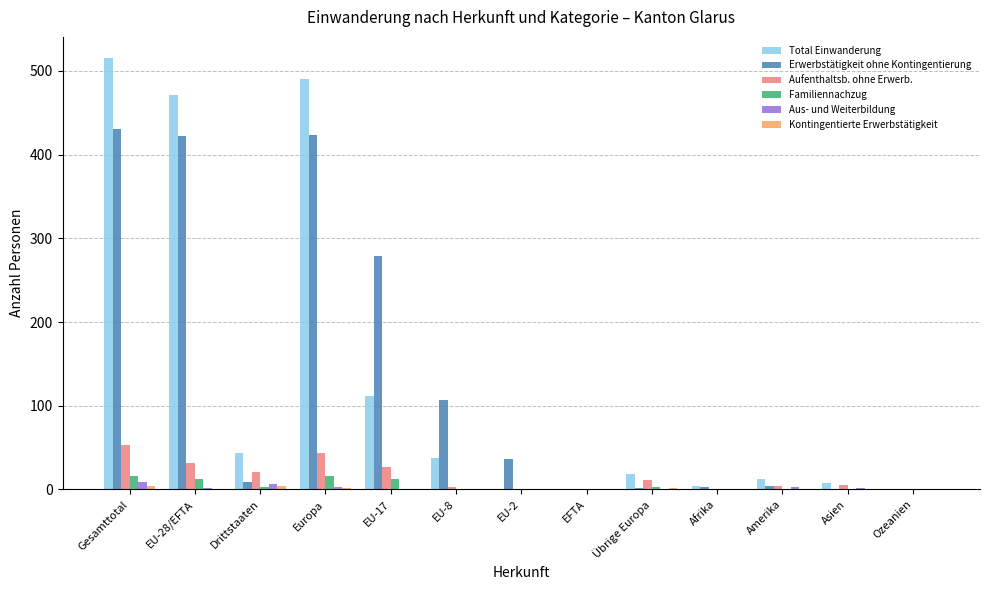

What is the greatest value displayed?

515